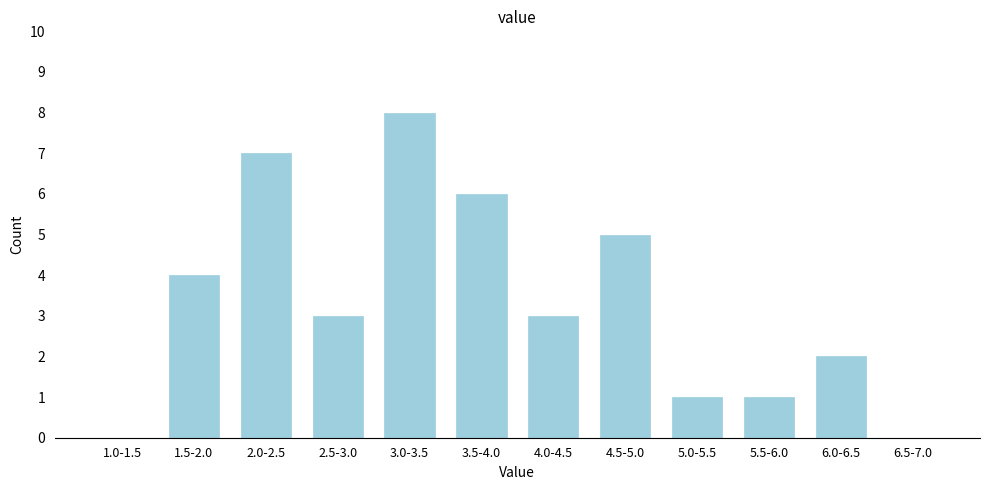

Reading left to right, what are all the values shown in this chart?

1.0-1.5=0	1.5-2.0=4	2.0-2.5=7	2.5-3.0=3	3.0-3.5=8	3.5-4.0=6	4.0-4.5=3	4.5-5.0=5	5.0-5.5=1	5.5-6.0=1	6.0-6.5=2	6.5-7.0=0